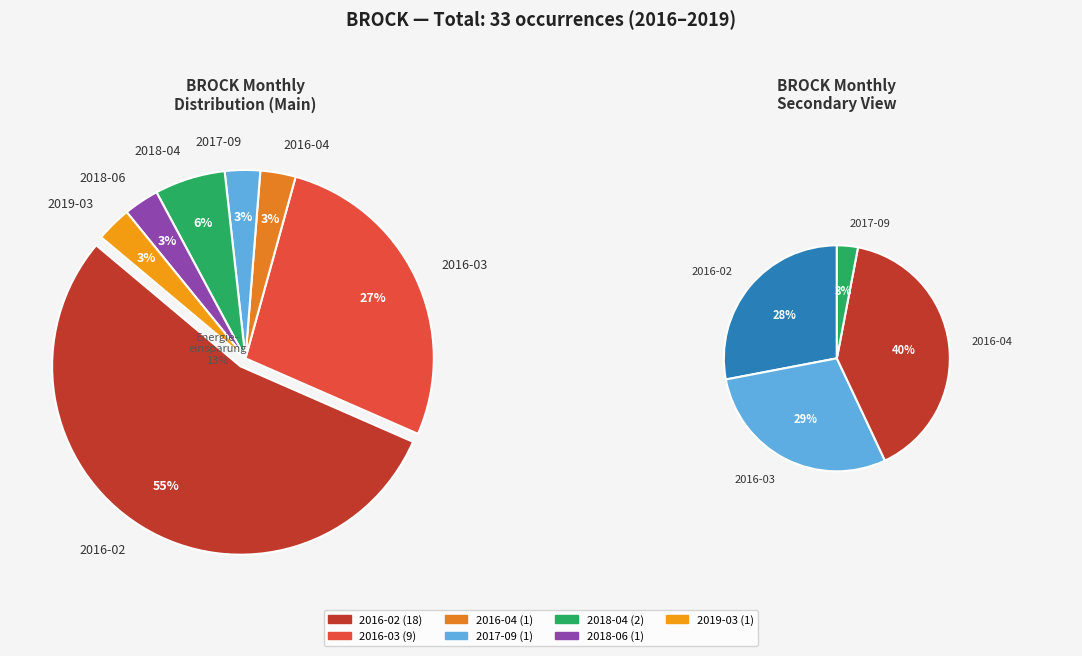

Combined, what portion of the pie is 2018-06 and 2016-02?

57.6%